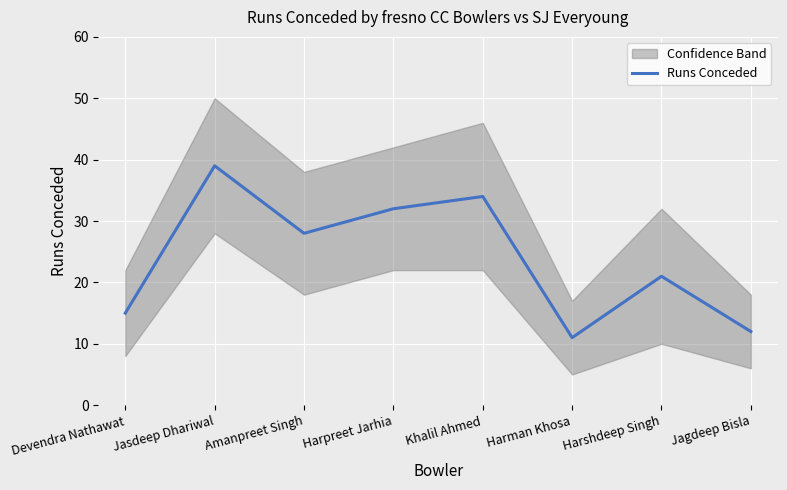

Where is the first local maximum?

Jasdeep Dhariwal